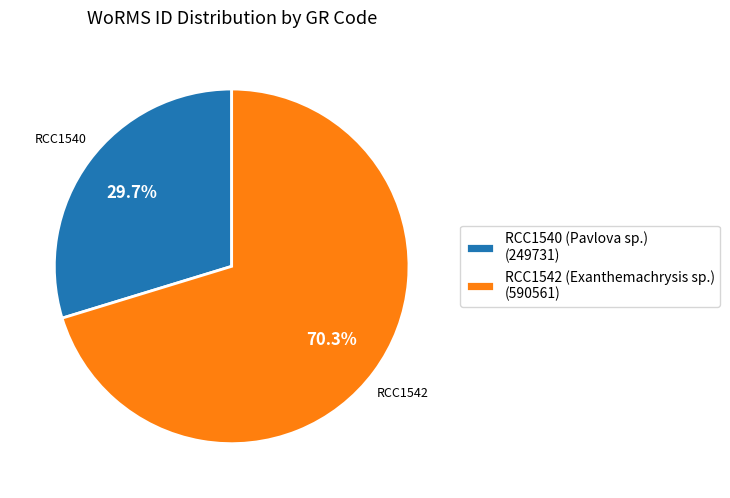

How many slices are in this pie chart?

2